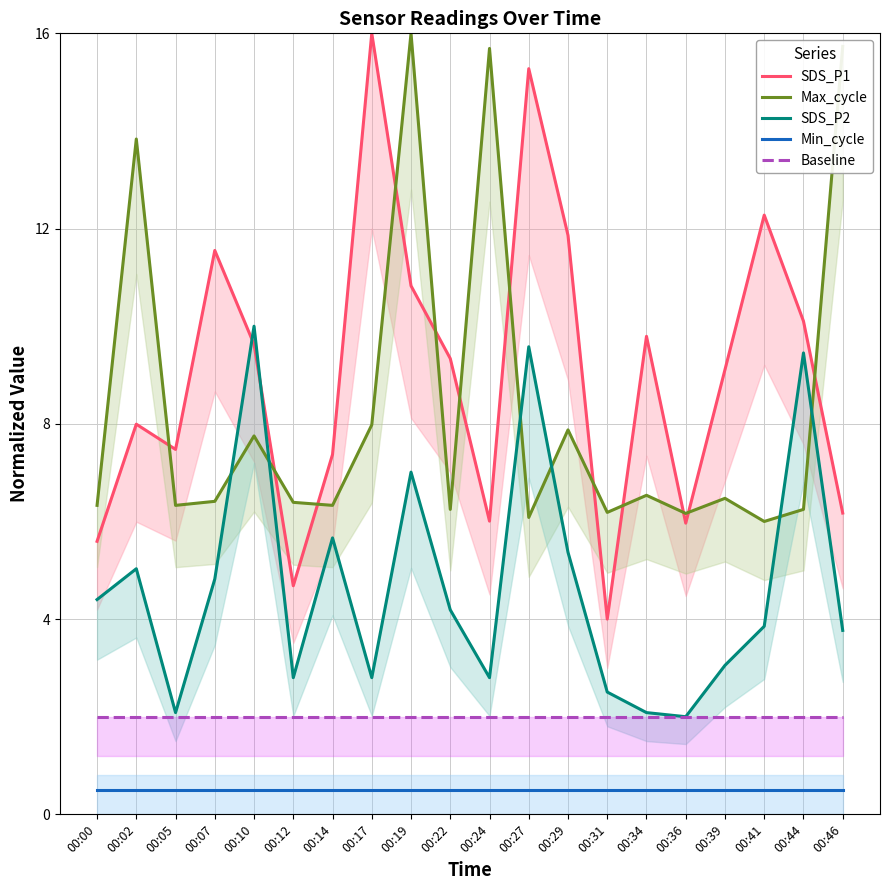

Read the SDS_P2 value at 00:17.

2.8